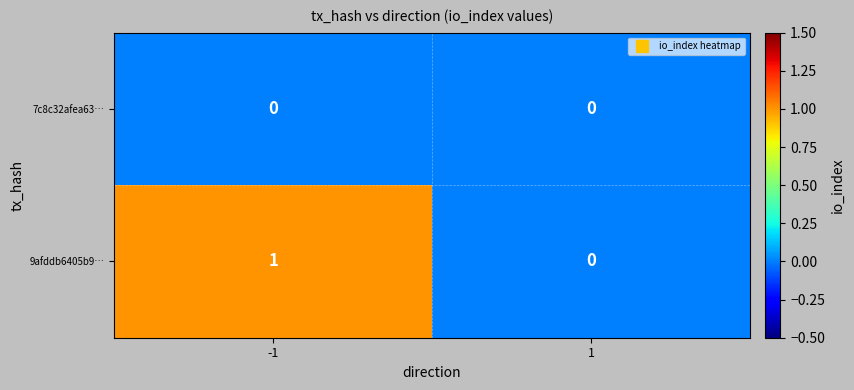

At which category does the chart reach its peak across all series?

-1